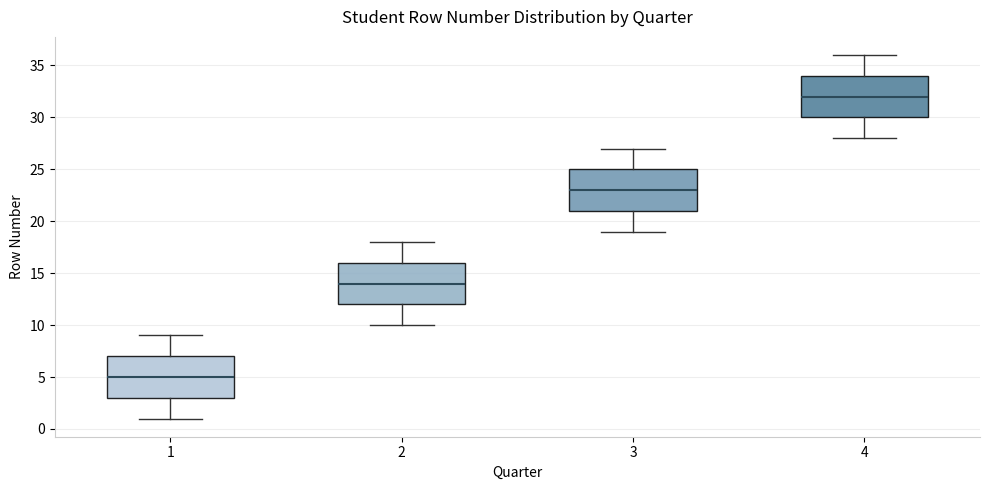

Reading left to right, read every box against the y-axis: the position of its median line, the range the box covers, and the ends of its whiskers. The values are not printed on the chart, so give them approximately, as read against the axis.

1: median 5, box 3 to 7, whiskers 1 to 9
2: median 14, box 12 to 16, whiskers 10 to 18
3: median 23, box 21 to 25, whiskers 19 to 27
4: median 32, box 30 to 34, whiskers 28 to 36